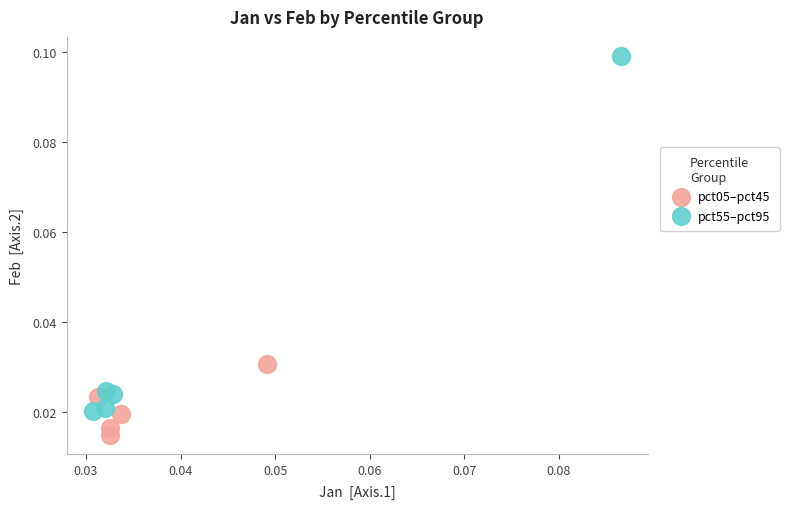

Which series has the widest spread of Y values?

pct55–pct95